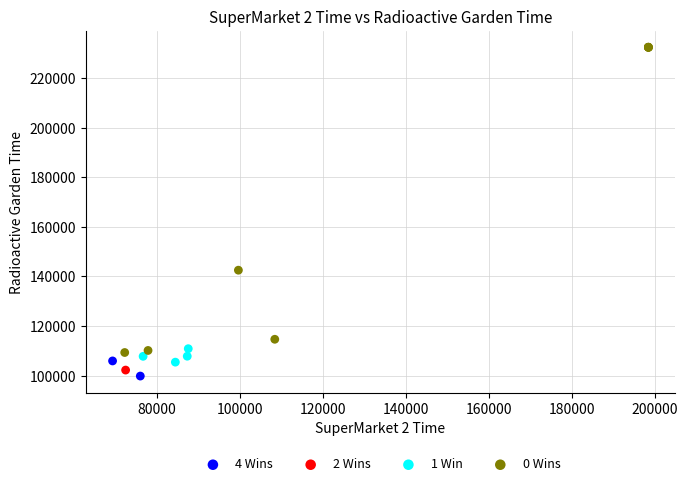

What are all the series names shown in the legend?

4 Wins, 2 Wins, 1 Win, 0 Wins